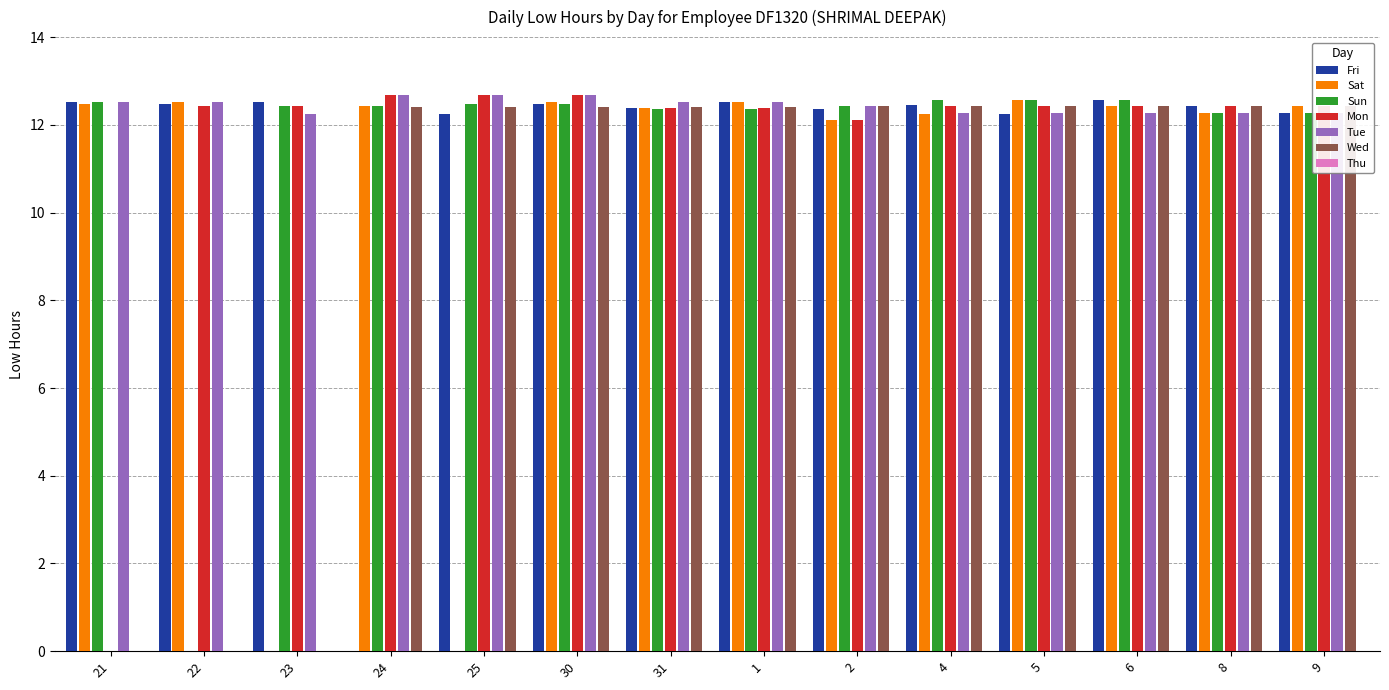

What is the spread (max minus min) of values at 25?

12.7